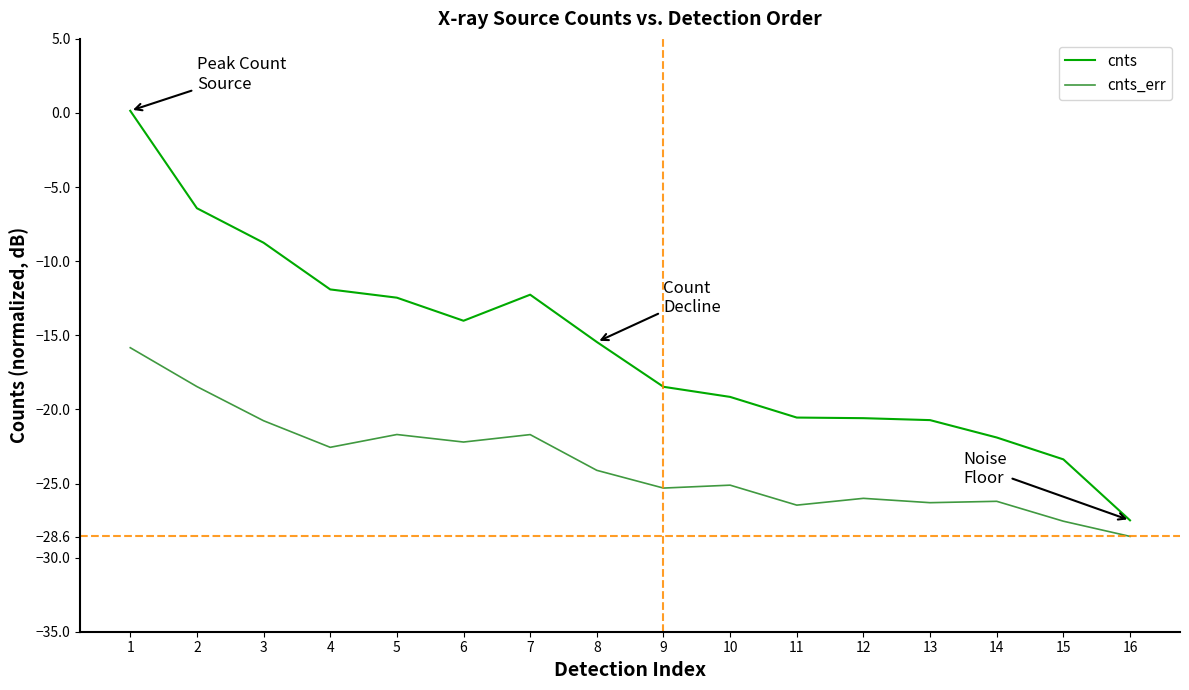

At which category is the sum across all series the highest?

1